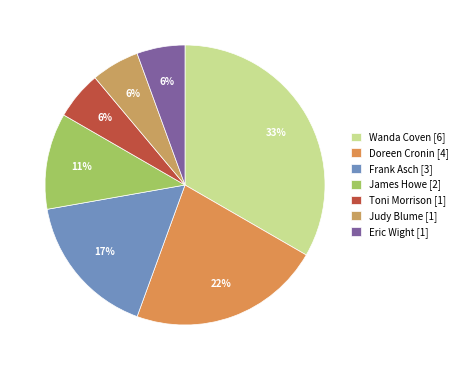

To the nearest percent, what is the average slice percentage?

14%